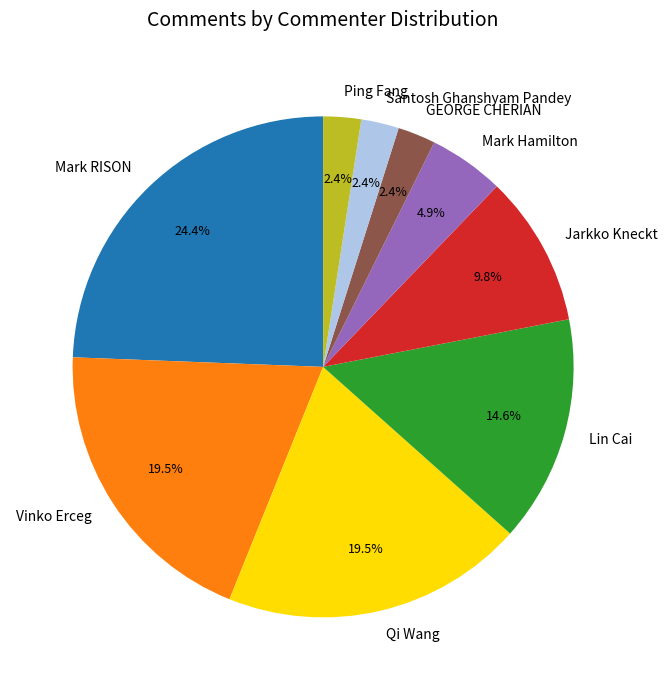

The Mark RISON slice represents 24% of the pie. True or false?

True